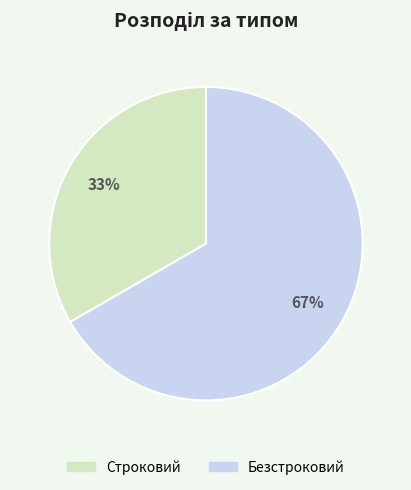

What percentage is the Строковий slice, to the nearest percent?

33%